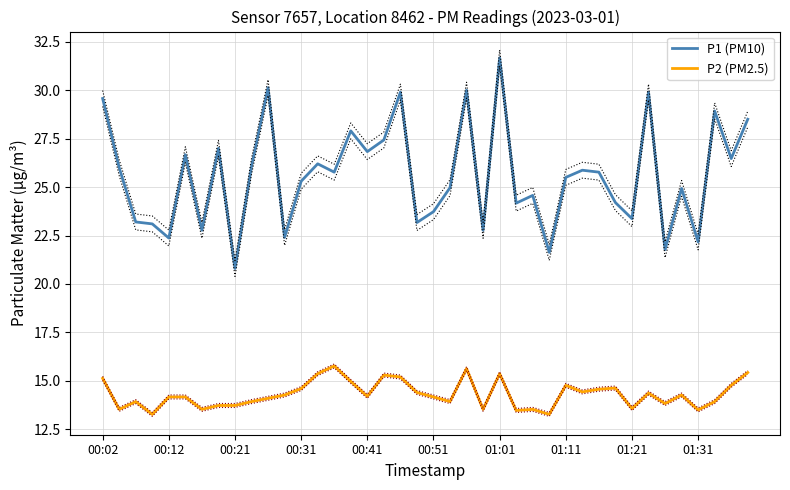

True or false: P2 (PM2.5) and P1 (PM10) intersect in this chart.

False